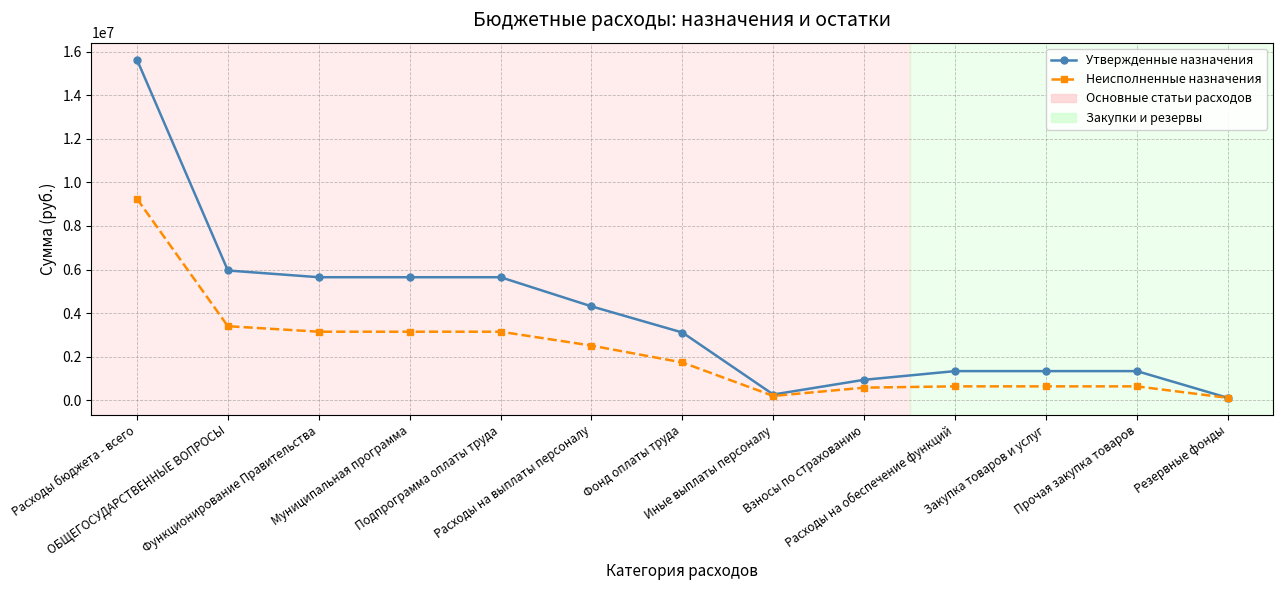

List the series in order of their overall mean, highest first.

Утвержденные назначения, Неисполненные назначения